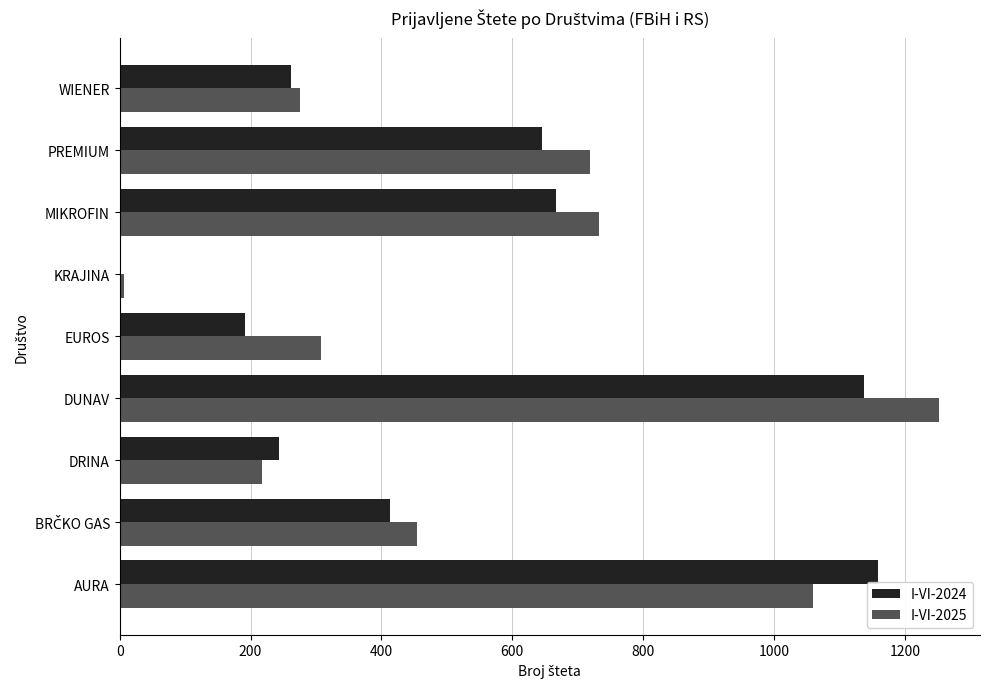

The value of I-VI-2025 at WIENER is 275. True or false?

True